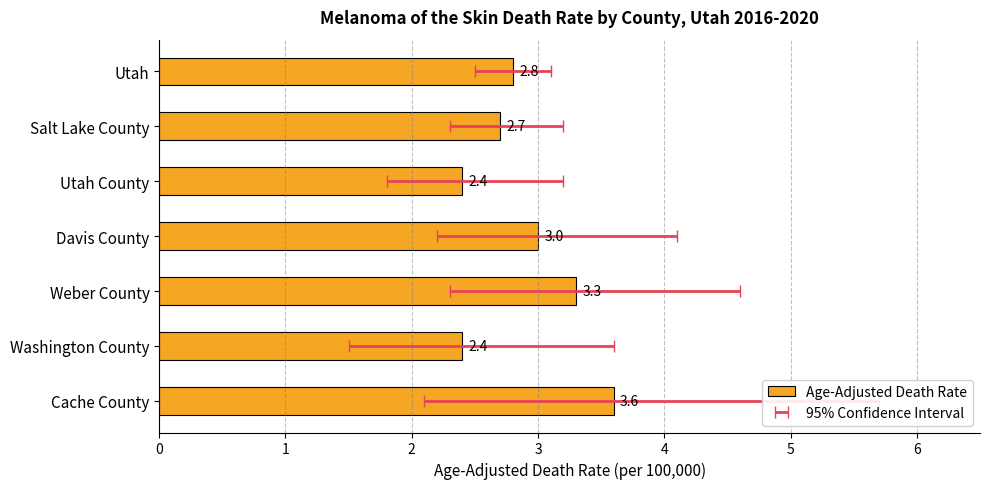

True or false: the data shows 2.4 at Washington County.

True